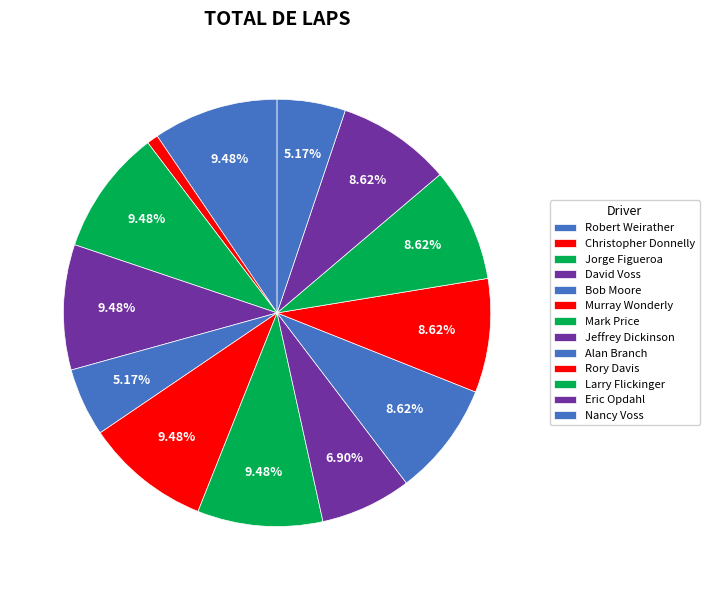

Which category has the biggest portion of the pie?

Robert Weirather (327)